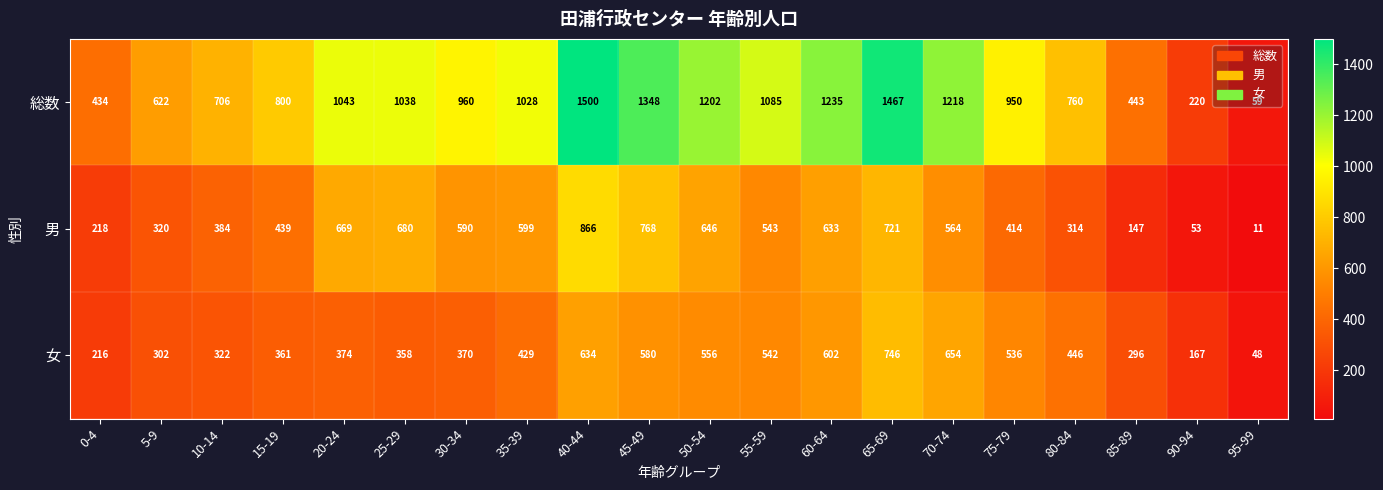

What is the maximum value shown in the chart?

1500